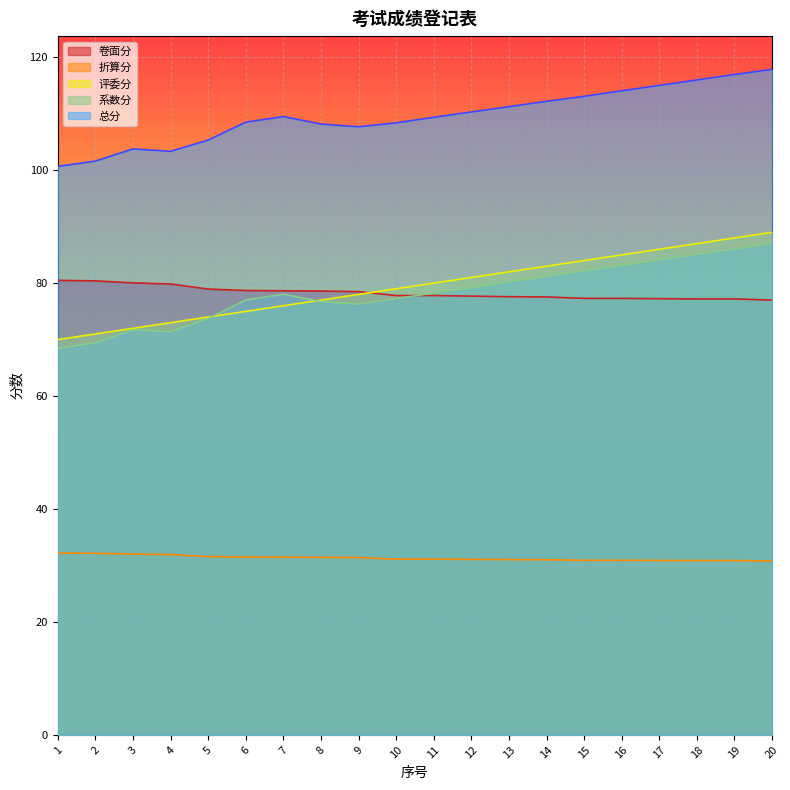

True or false: 系数分 and 总分 intersect in this chart.

False